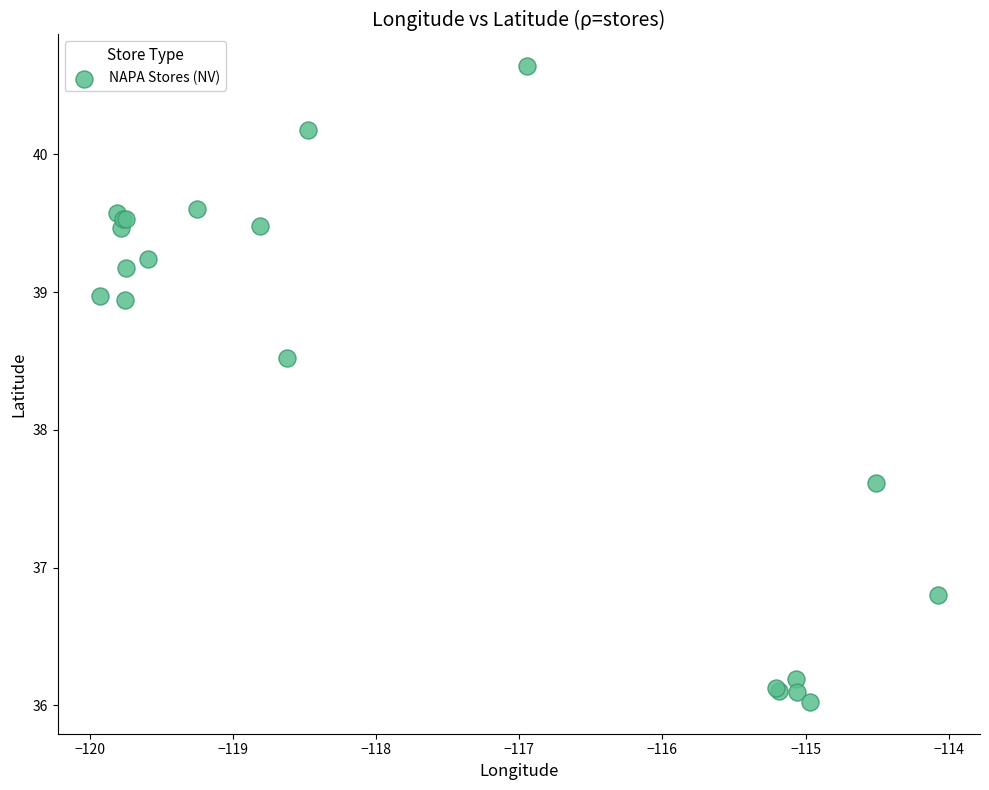

What Y value in the scatter plot is closest to 38?

37.6